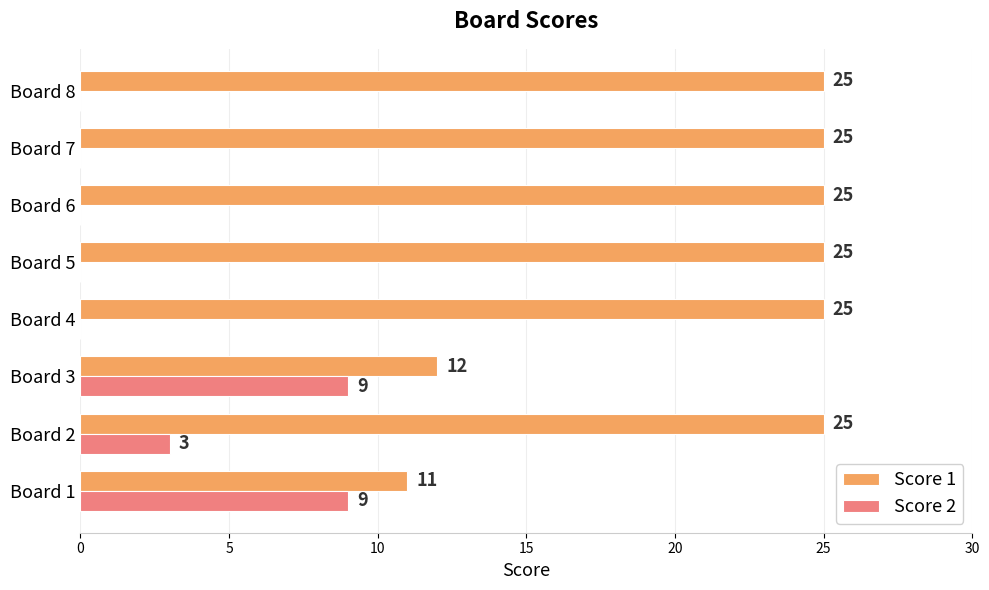

What is the sum of the Score 1 values at Board 2 and Board 7?

50